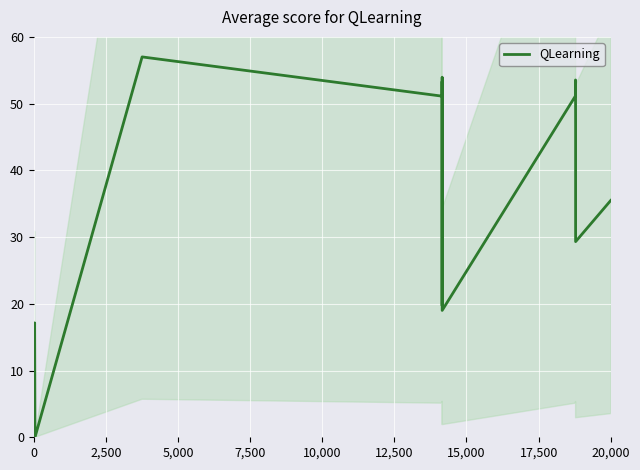

How many distinct data groups are displayed?

1